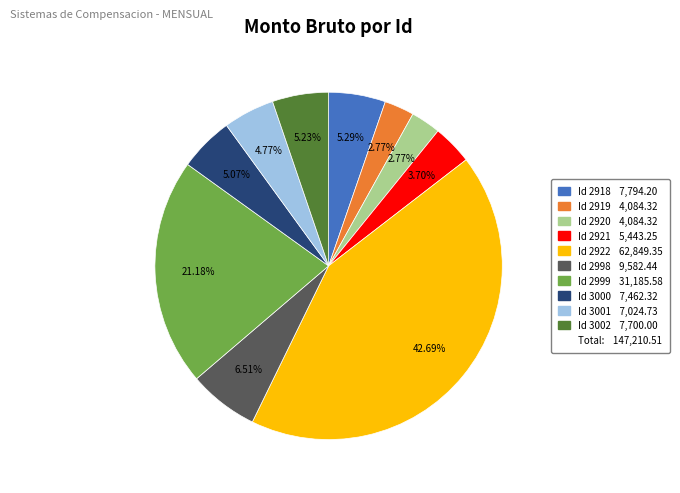

Is there any slice that represents more than half of the pie?

No